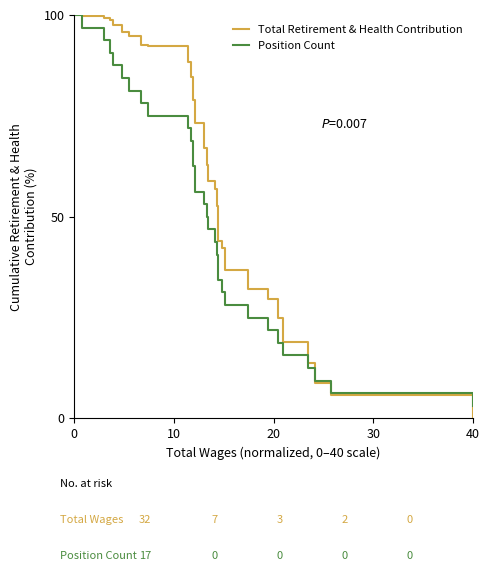

What are all the series names shown in the legend?

Total Retirement & Health Contribution, Position Count